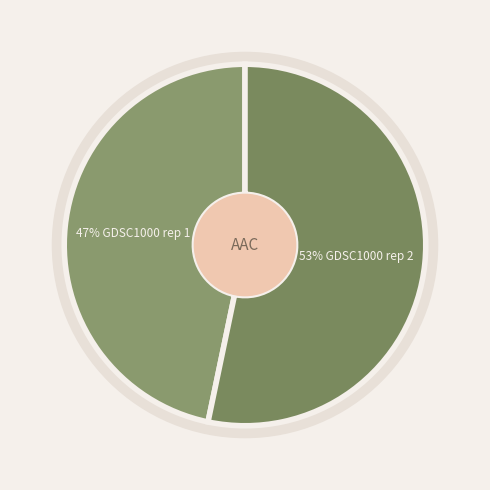

How many segments does this pie chart have?

2